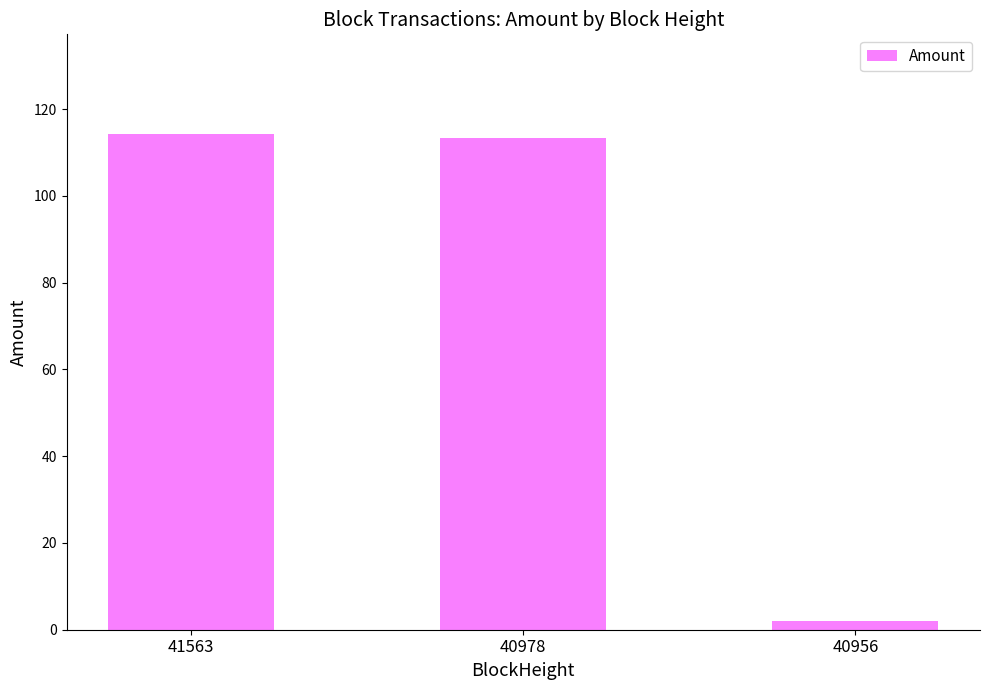

True or false: the data shows 114.4 at 41563.

True